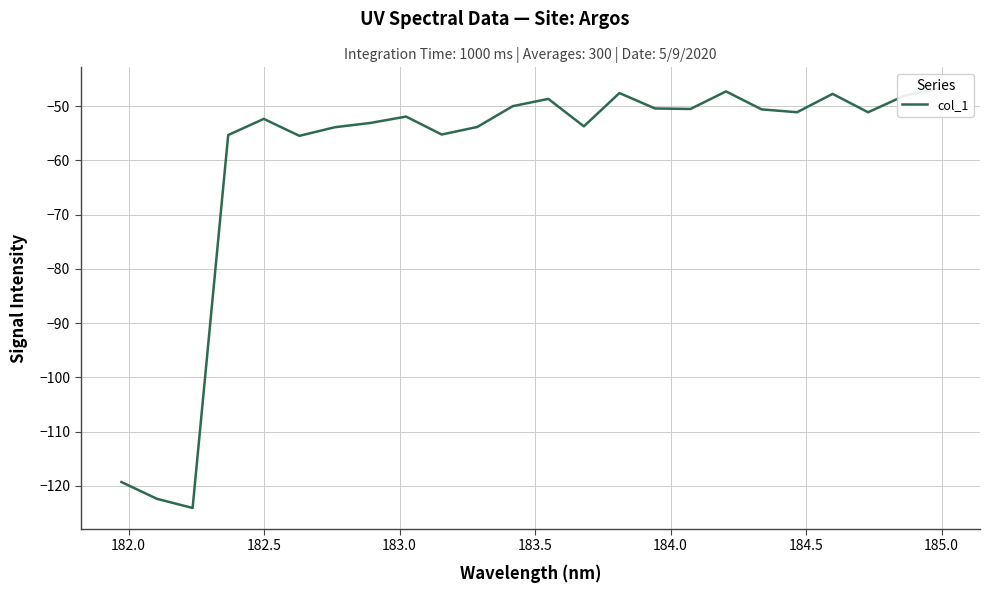

How many lines are shown in the chart?

1